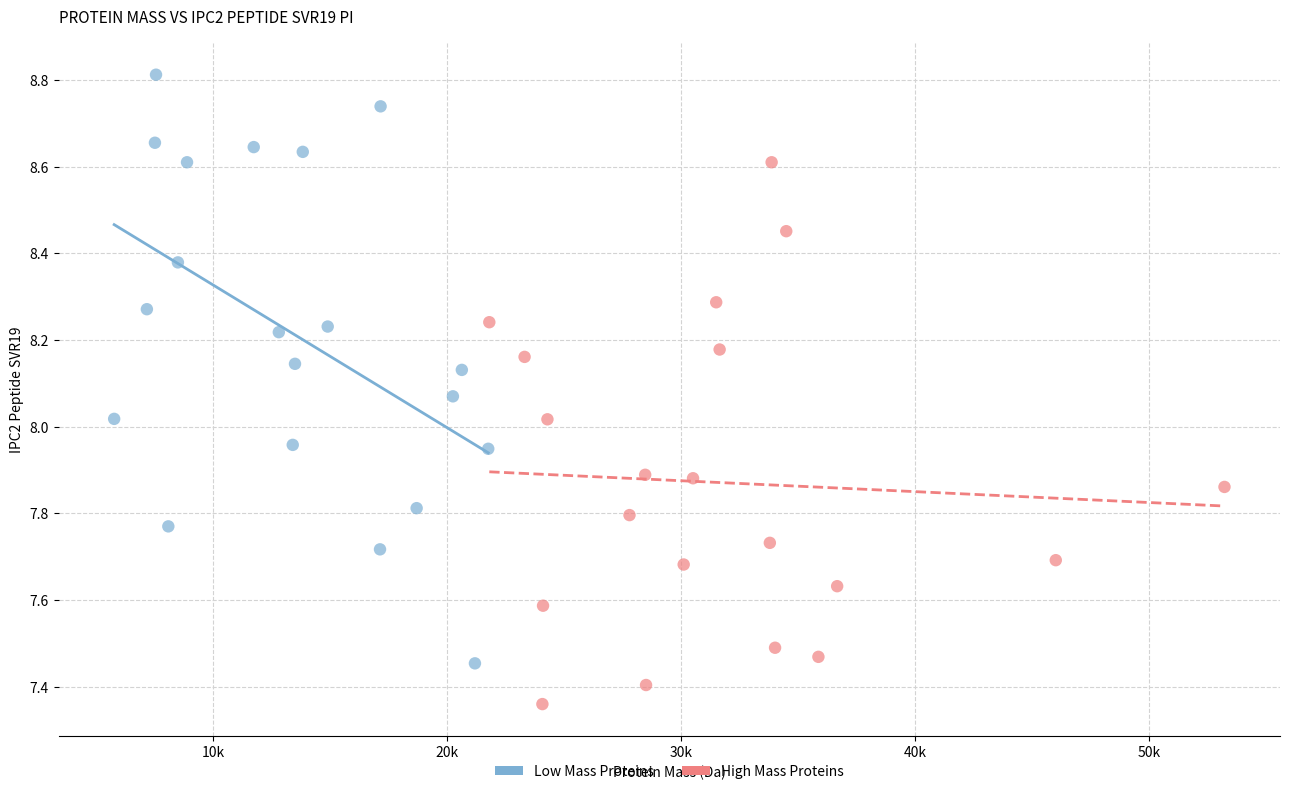

Which series reaches the minimum Y coordinate?

High Mass Proteins